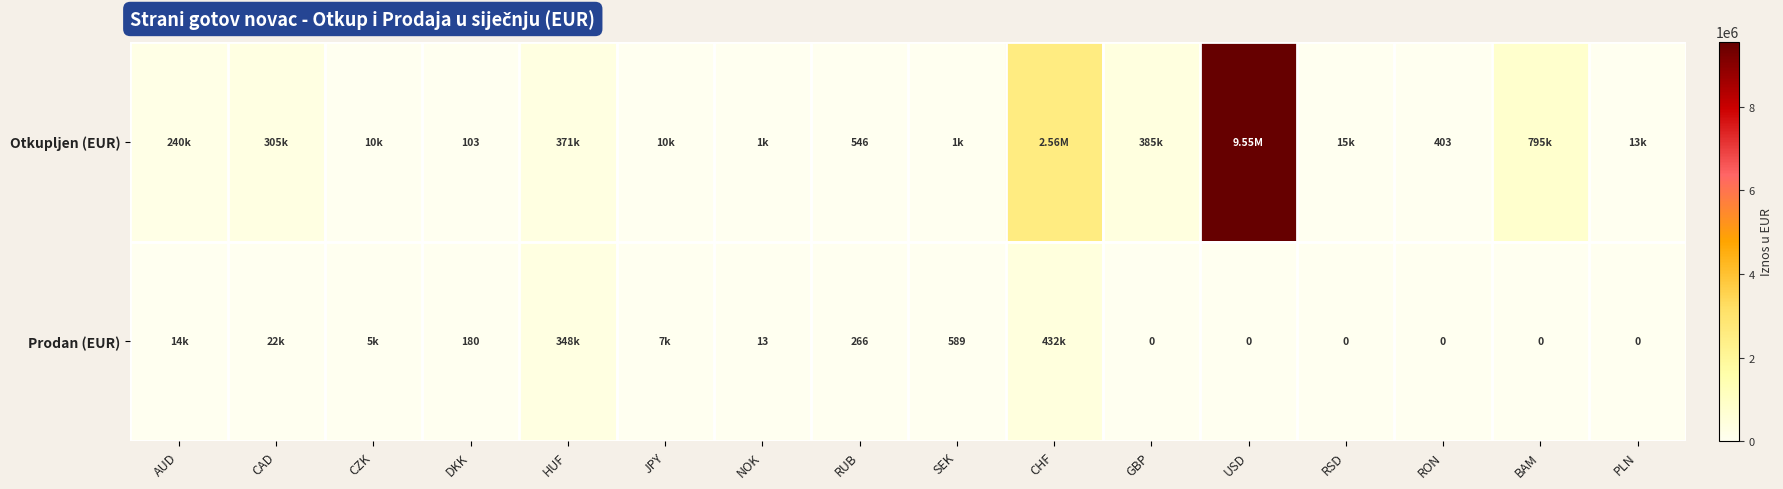

At GBP, list the series in order from smallest to largest.

Prodan (EUR), Otkupljen (EUR)